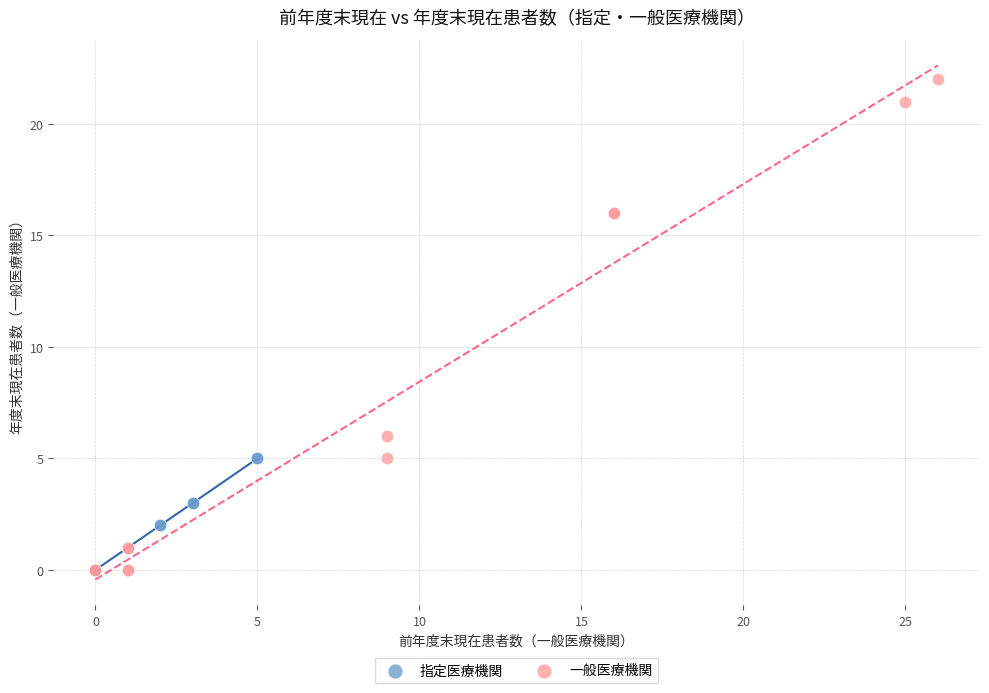

Which series has the widest spread of Y values?

一般医療機関